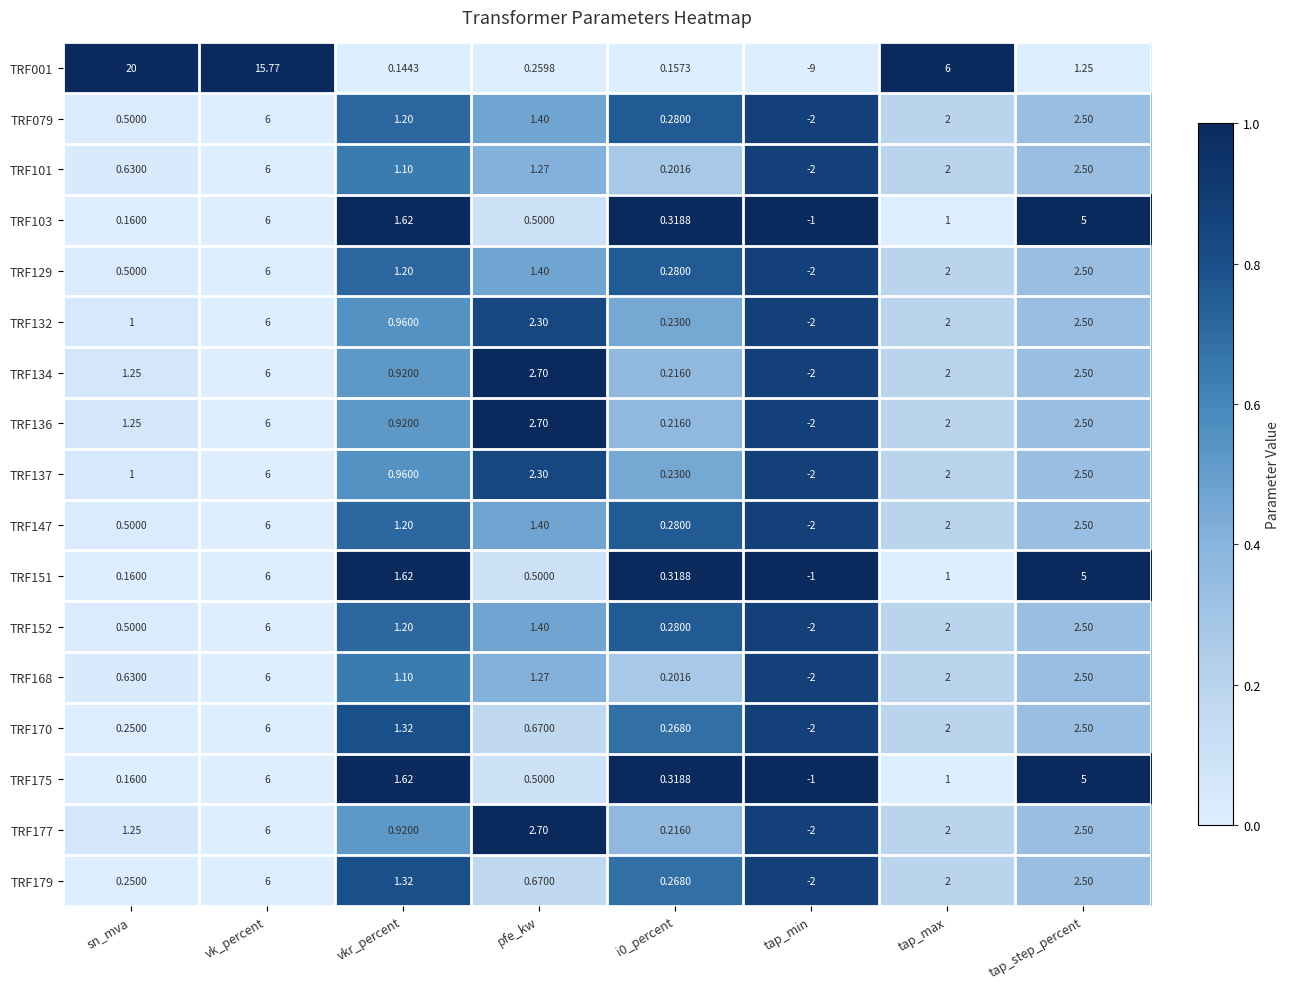

At which label is TRF170 closest to 2?

tap_max